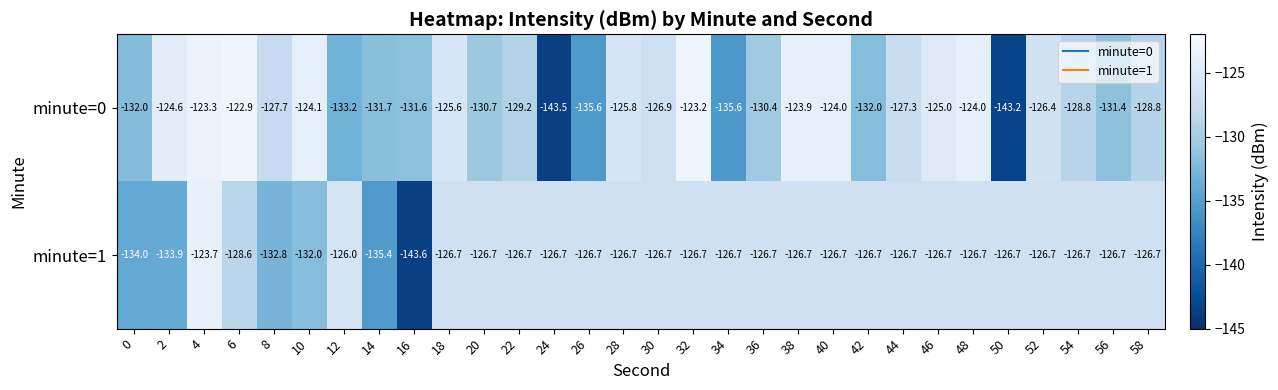

True or false: minute=0 has a value of -30.6 at 40.

False